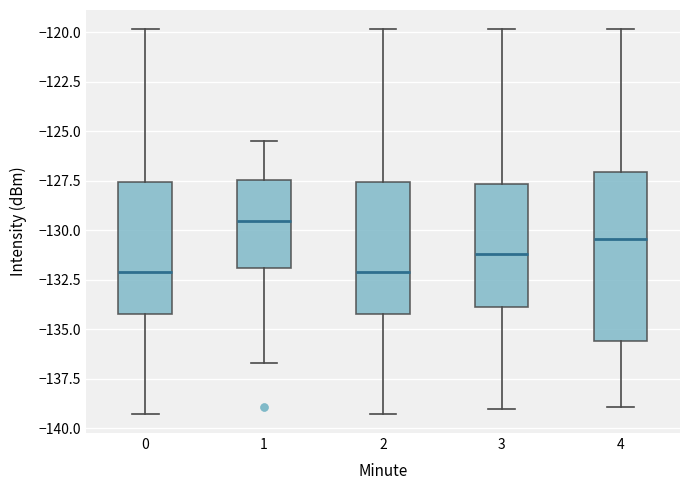

Reading left to right, transcribe this box plot: for each box, give where its median line is, the range the box spans, and where its two whiskers end, as read against the y-axis. The values are not printed on the chart, so give them approximately, as read against the axis.

0: median -132.0, box -134.0 to -127.5, whiskers -139.5 to -120.0
1: median -129.5, box -132.0 to -127.5, whiskers -136.5 to -125.5
2: median -132.0, box -134.0 to -127.5, whiskers -139.5 to -120.0
3: median -131.0, box -134.0 to -127.5, whiskers -139.0 to -120.0
4: median -130.5, box -135.5 to -127.0, whiskers -139.0 to -120.0